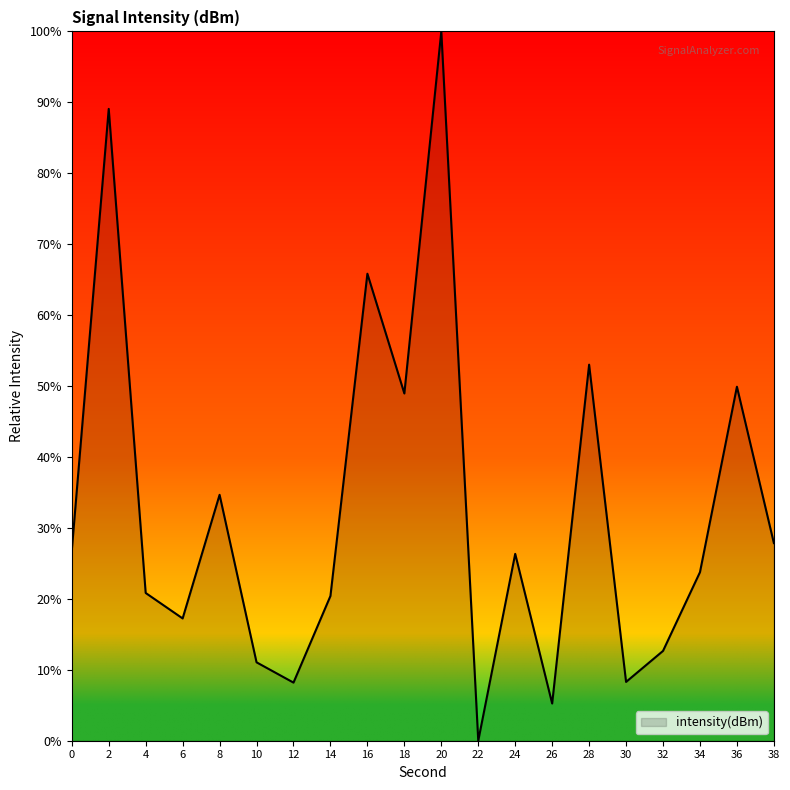

Is it true that the value at 4 is 8.8?

False